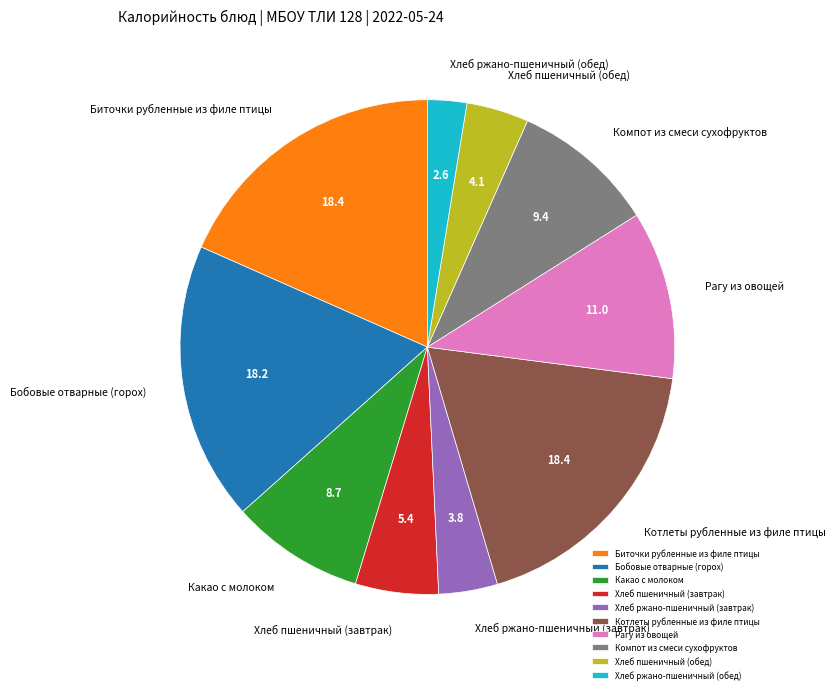

How many segments does this pie chart have?

10